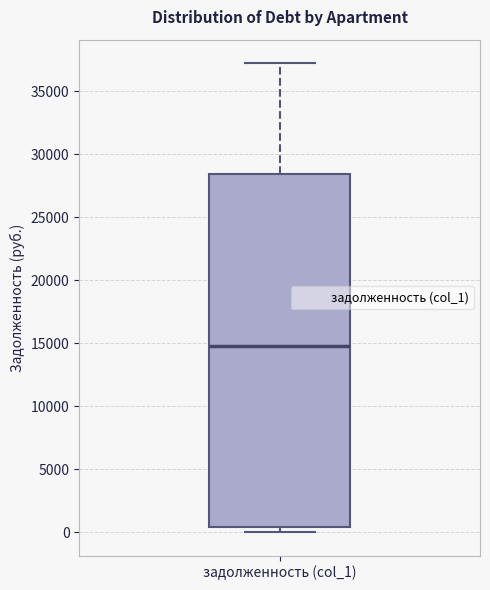

Transcribe this box plot: give where the median line is, the range the box spans, and where the two whiskers end, as read against the y-axis. The values are not printed on the chart, so give them approximately, as read against the axis.

median 15000, box 500 to 28500, whiskers 0 to 37000